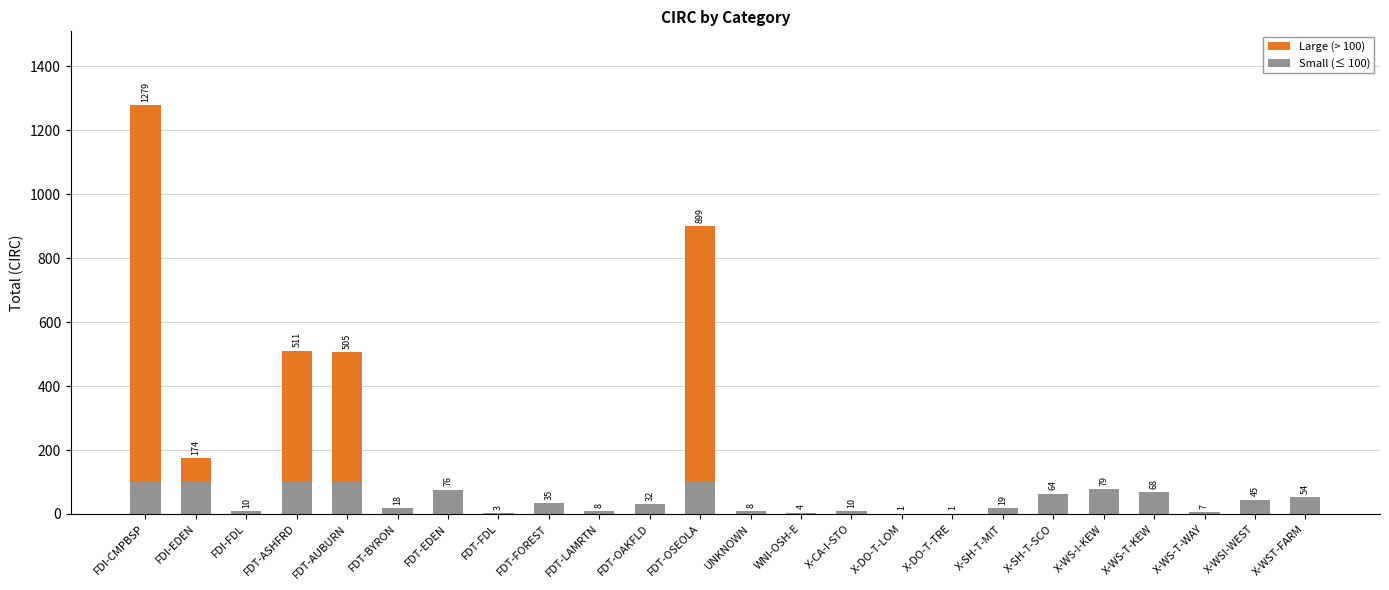

True or false: Small (≤ 100) has a value of 54 at X-WST-FARM.

True